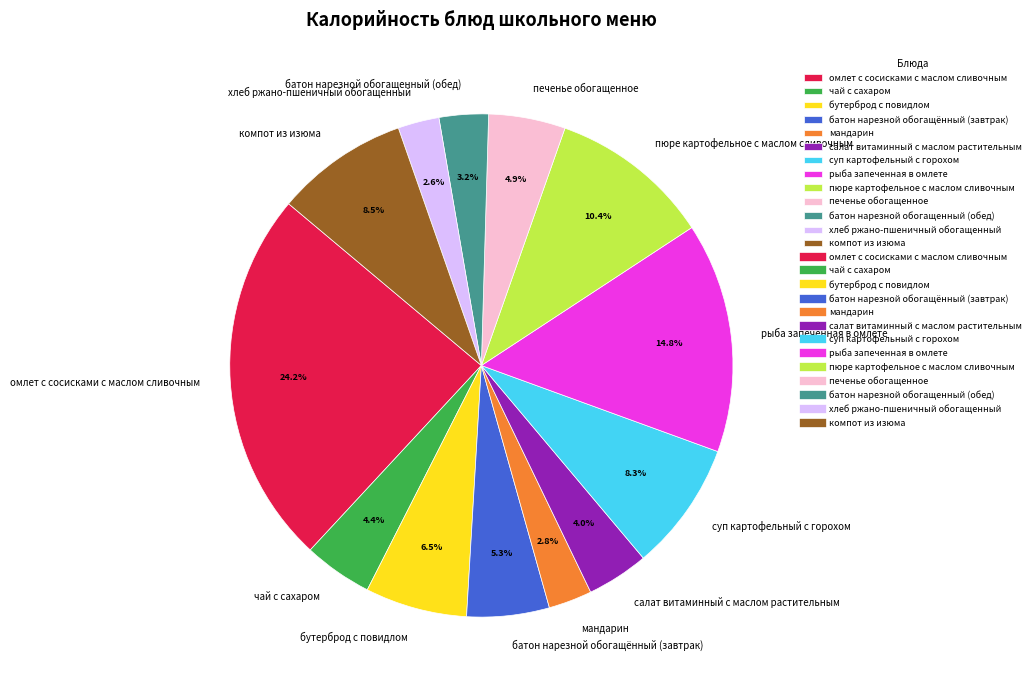

To the nearest percent, what is the average slice percentage?

8%